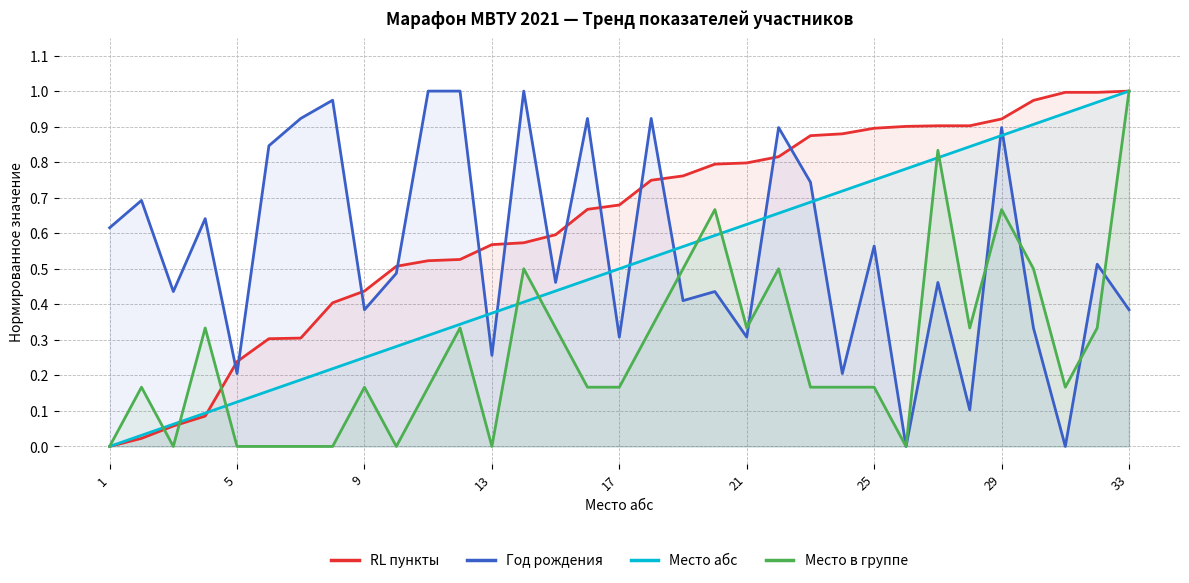

Is it true that RL пункты equals 0.4 at 27?

False